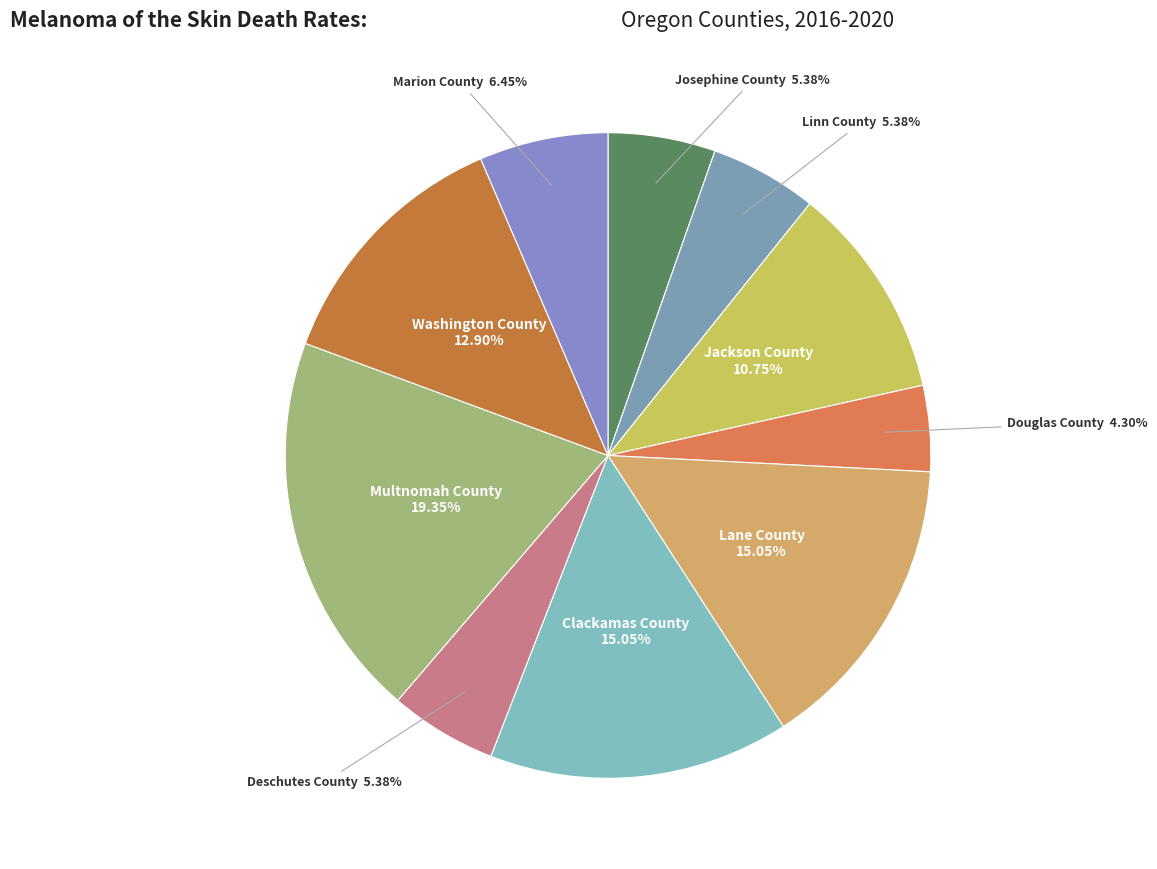

Is it true that Multnomah County is 19% of the pie?

True